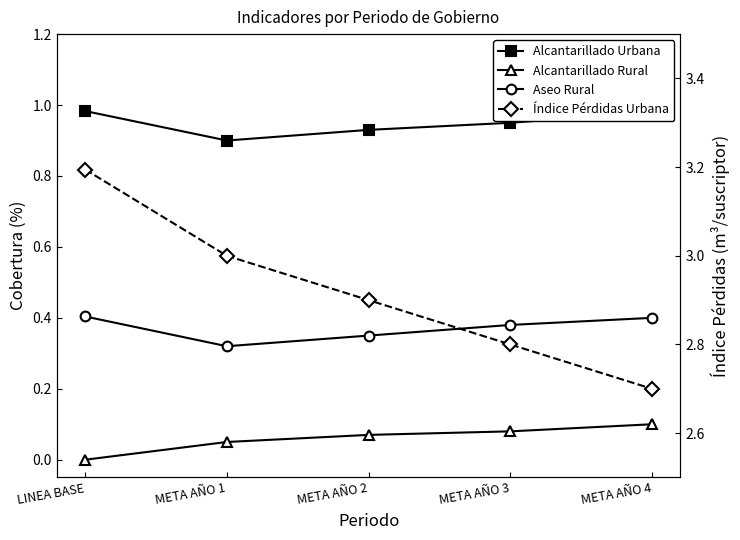

Rank the series at META AÑO 2 from lowest to highest value.

COBERTURA ALCANTARILLADO RURAL (%), COBERTURA ASEO RURAL (%), COBERTURA ALCANTARILLADO URBANA (%), INDICE PERDIDAS POR SUSCRIPTOR ZONA URBANA (m3)